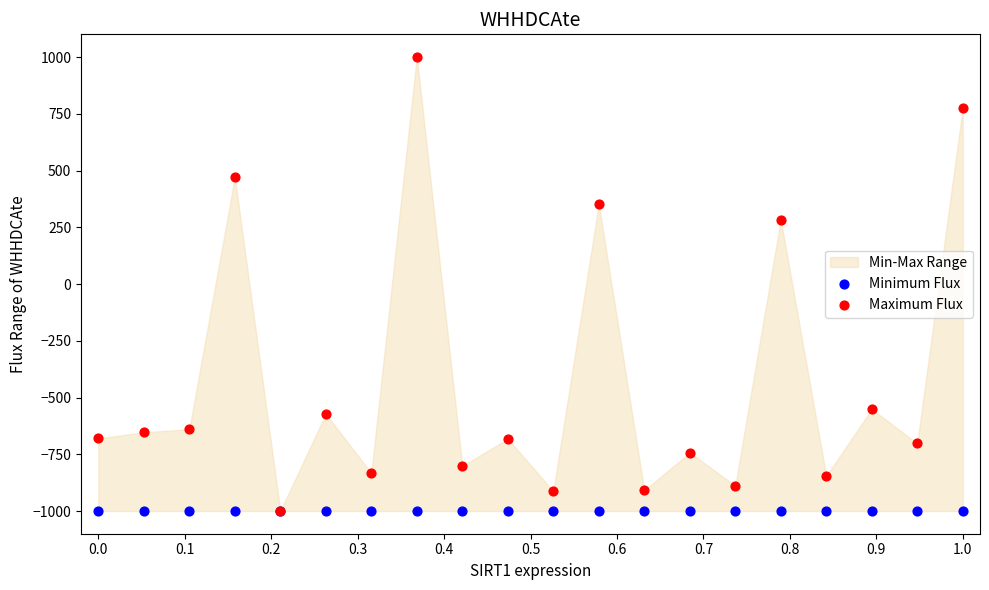

In the Maximum Flux series, what Y value is closest to 0?

283.5